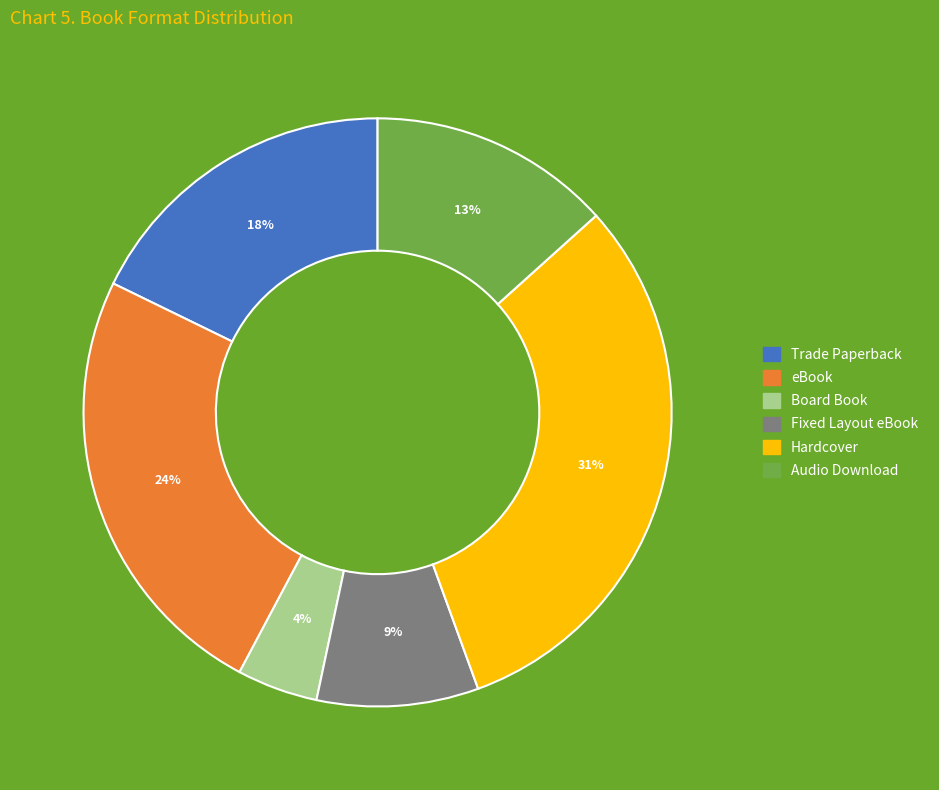

Is the sum of eBook and Fixed Layout eBook greater than half?

No